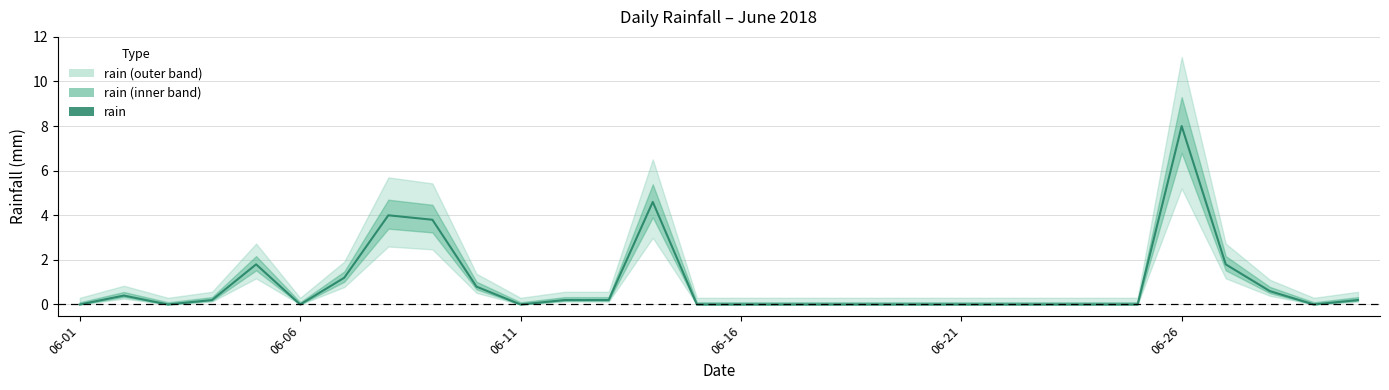

What is the greatest value displayed?

8.0